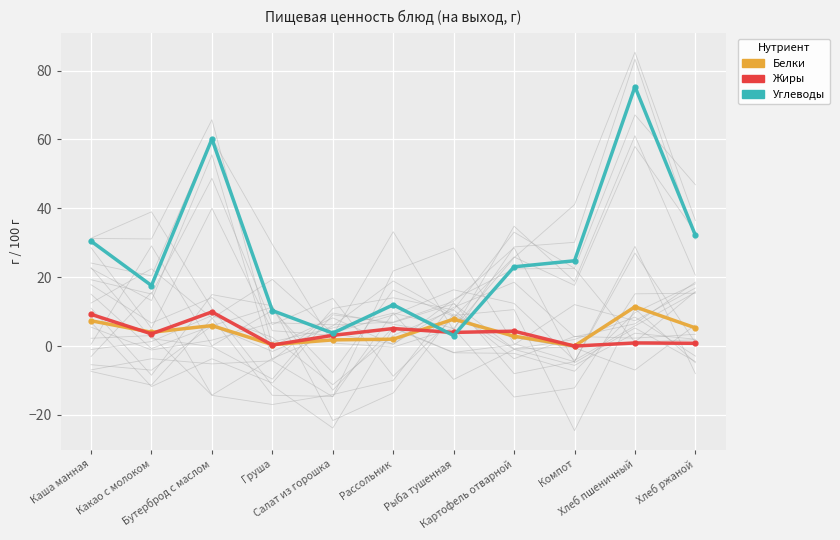

Rank the categories by Углеводы value from highest to lowest.

Хлеб пшеничный, Бутерброд с маслом, Хлеб ржаной, Каша манная, Компот, Картофель отварной, Какао с молоком, Рассольник, Груша, Салат из горошка, Рыба тушенная